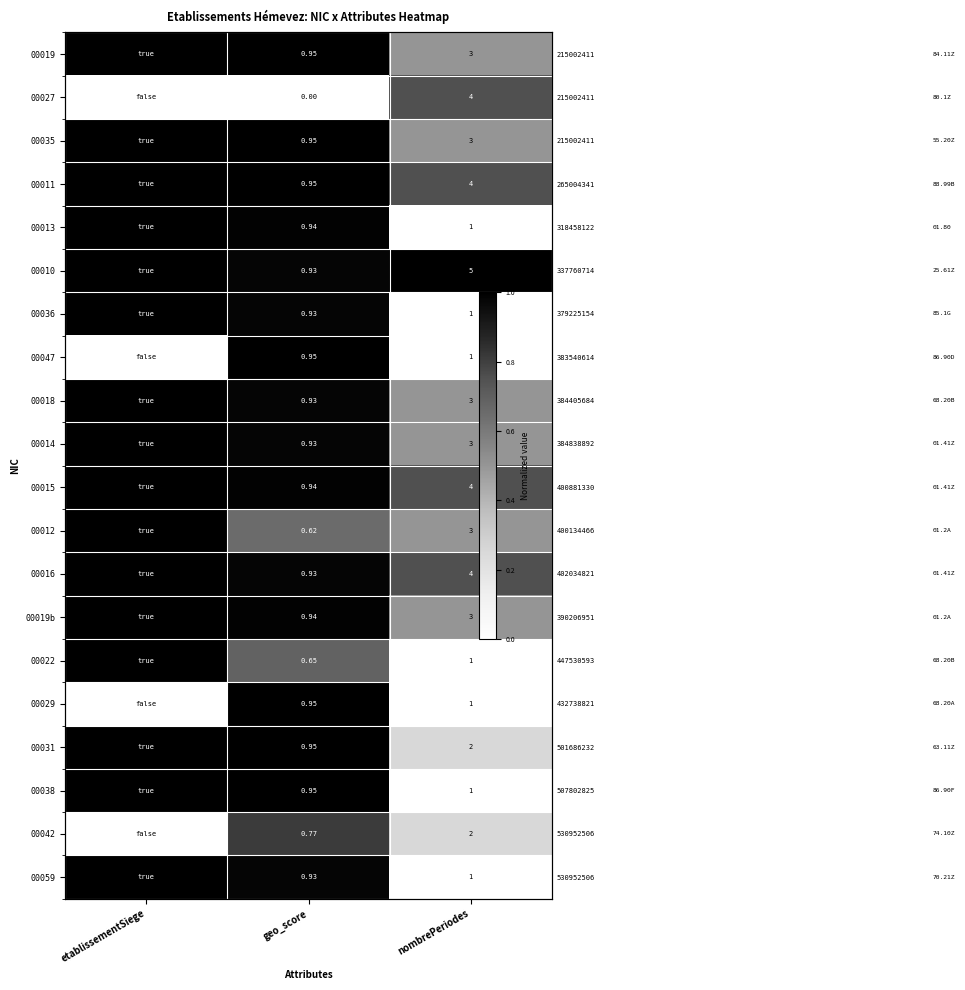

Rank the series at nombrePeriodes from lowest to highest value.

00013, 00036, 00047, 00022, 00029, 00038, 00059, 00031, 00042, 00019, 00035, 00018, 00014, 00012, 00019b, 00027, 00011, 00015, 00016, 00010